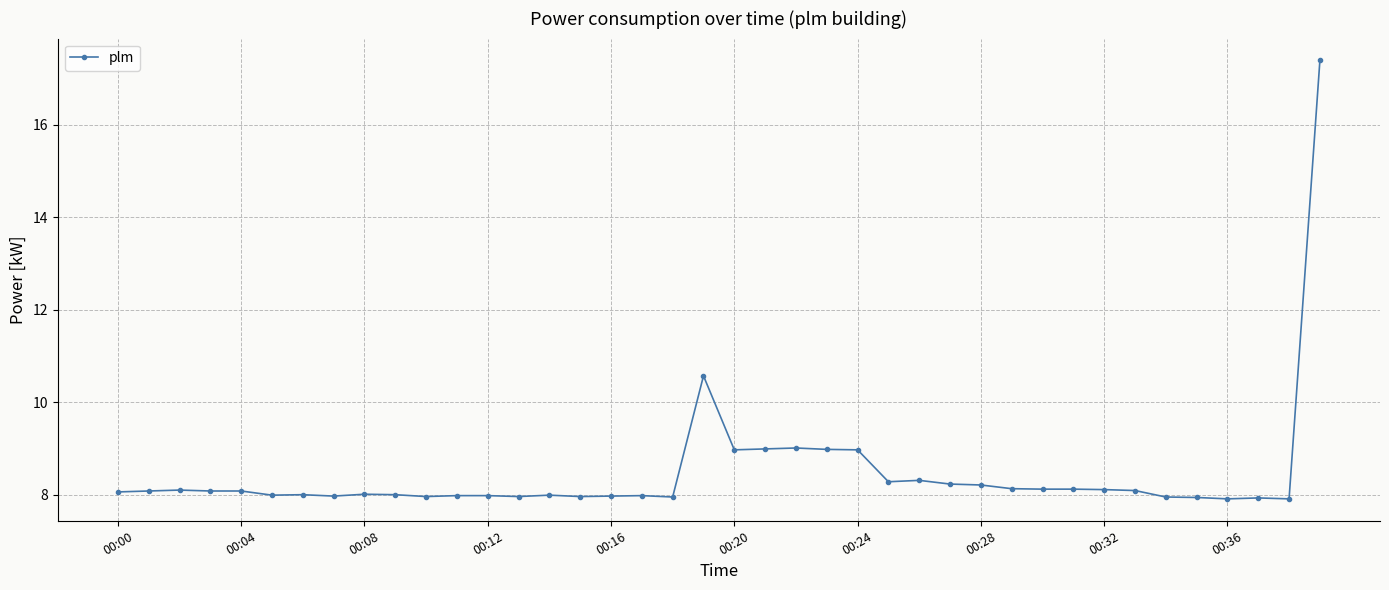

What is the difference between the second highest and second lowest values?

2.7